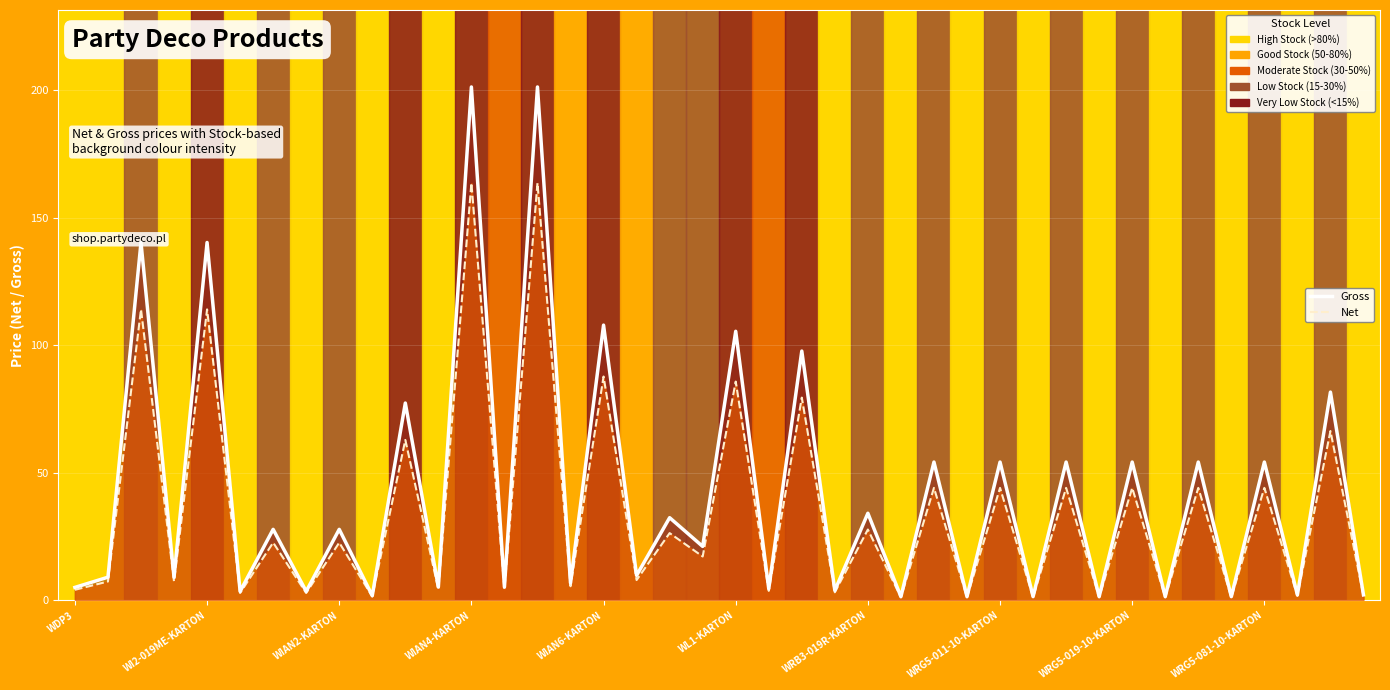

How many data points in Net (line) are less than 17?

20